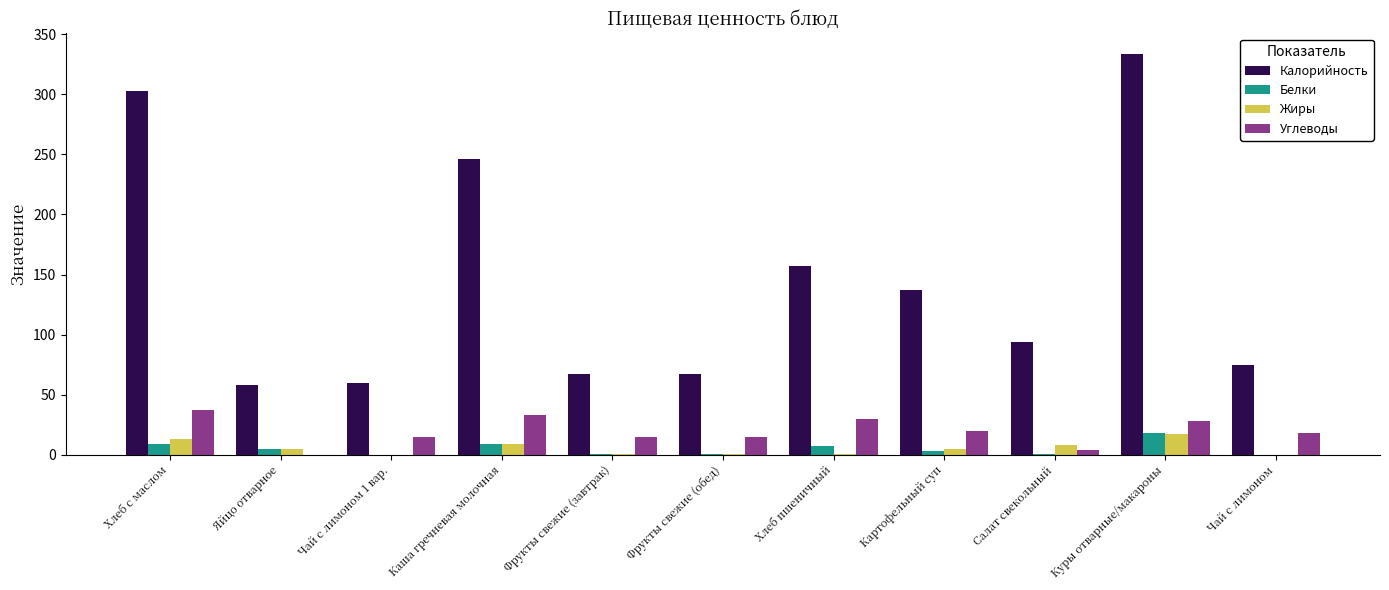

Is the value of Белки at Хлеб с маслом greater than the value of Жиры at Куры отварные/макароны?

No